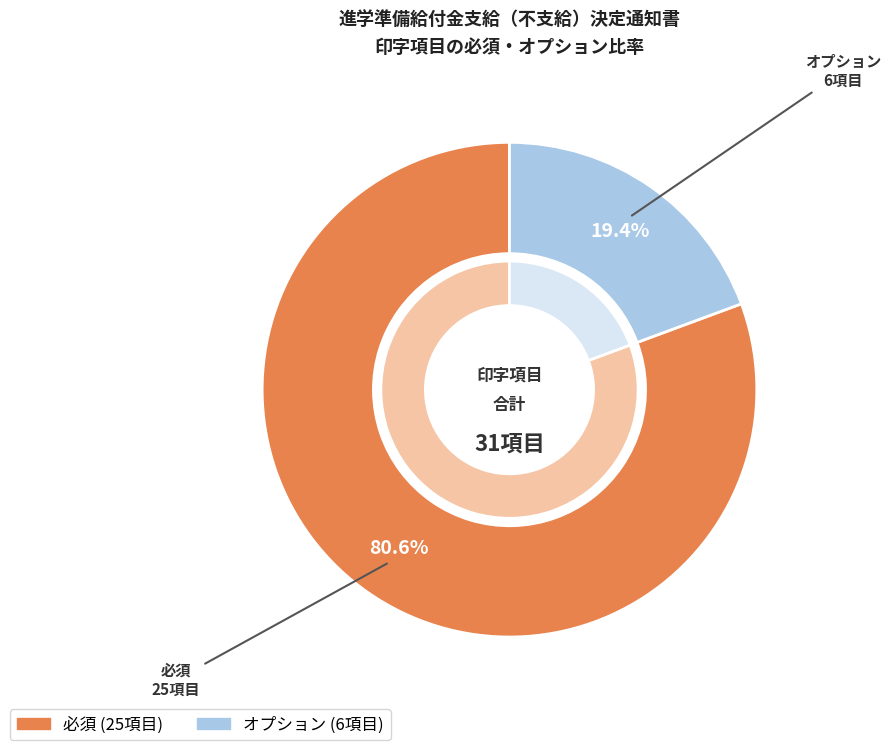

The 必須 slice represents 81% of the pie. True or false?

True